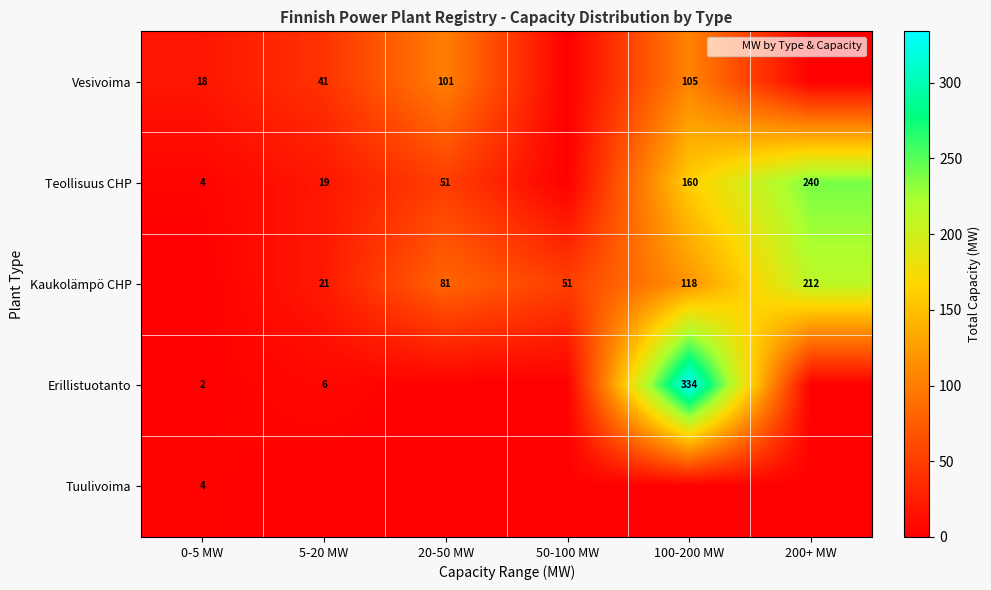

What is the total value across all series at 0-5 MW?

27.5